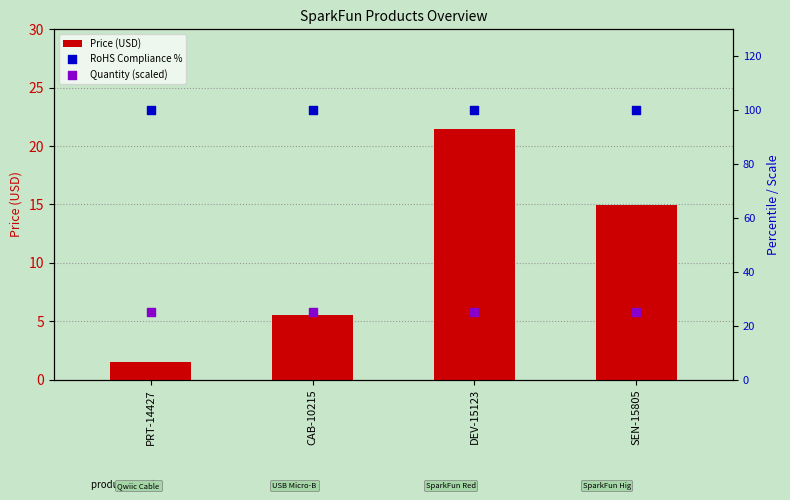

Which series contains the lowest Y value?

Price (USD)